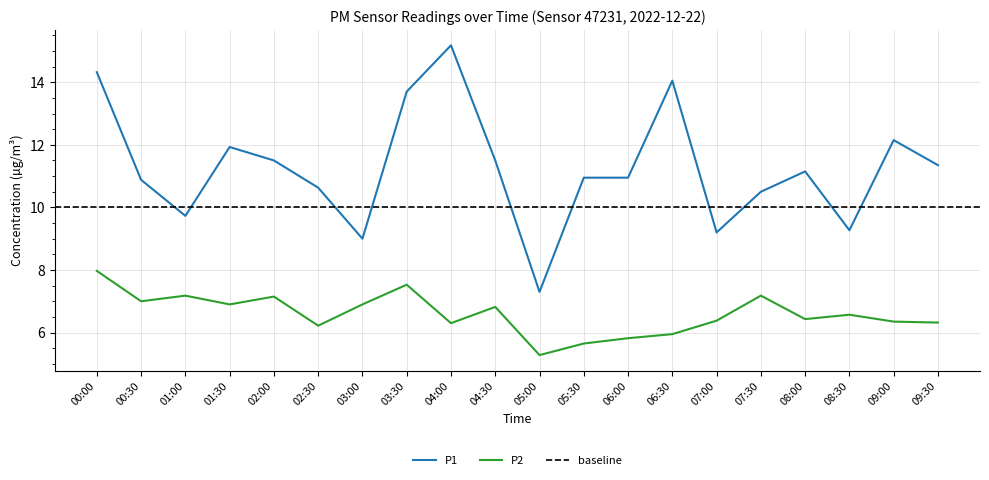

Reading left to right, what are all the values shown in this chart?

P1: 14.3	10.9	9.7	11.9	11.5	10.6	9.0	13.7	15.2	11.5	7.3	10.9	10.9	14.1	9.2	10.5	11.2	9.3	12.2	11.3
P2: 8.0	7.0	7.2	6.9	7.2	6.2	6.9	7.5	6.3	6.8	5.3	5.7	5.8	6.0	6.4	7.2	6.4	6.6	6.3	6.3